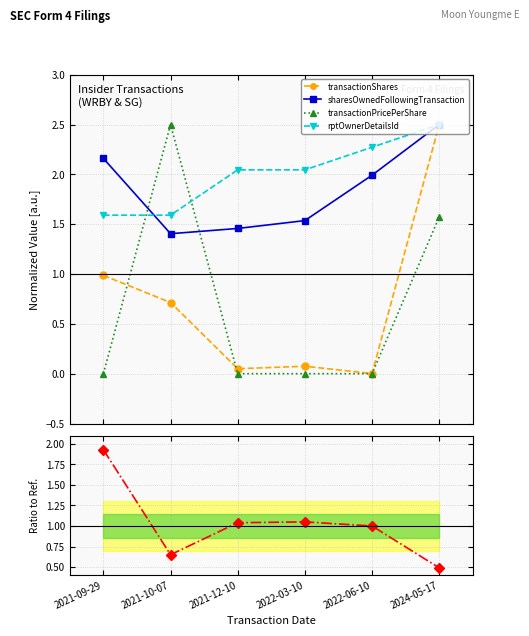

Does the chart have visible grid lines?

Yes